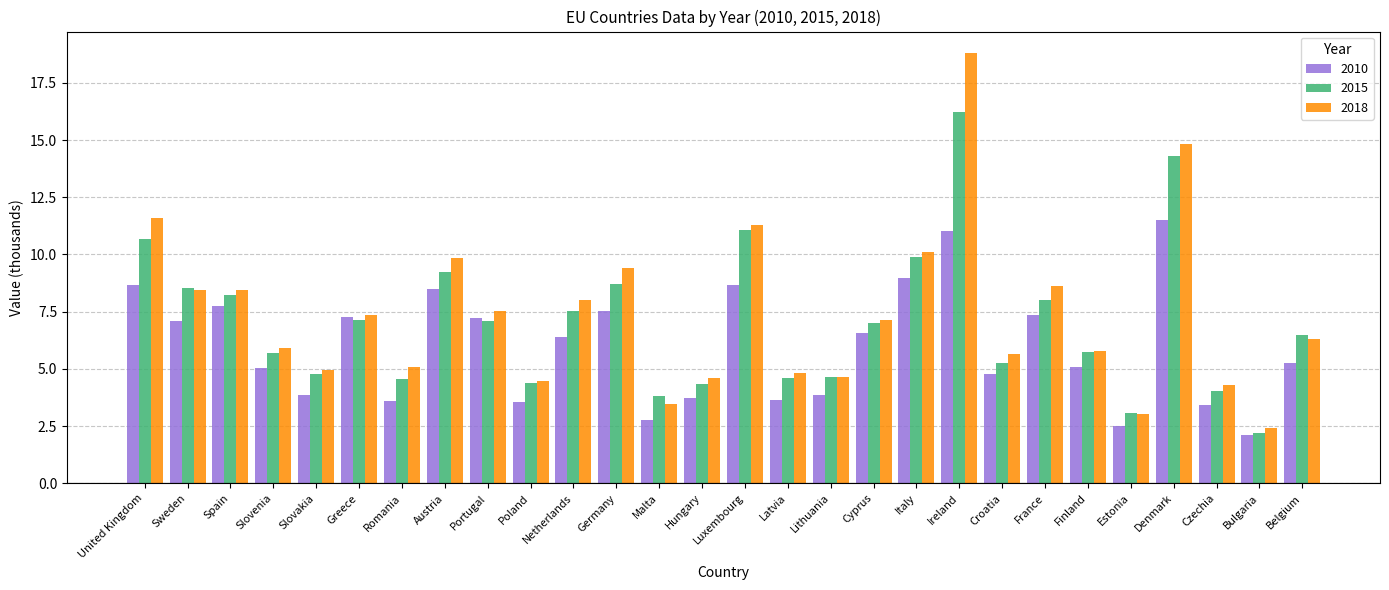

At which category is the sum across all series the highest?

Ireland